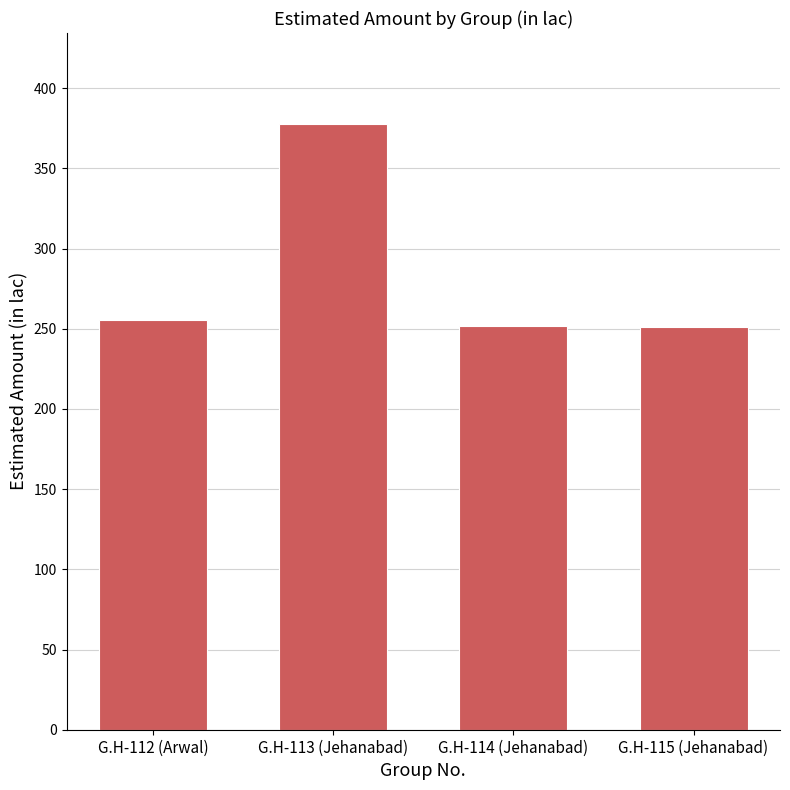

Which label corresponds to the largest value in the chart?

G.H-113 (Jehanabad)